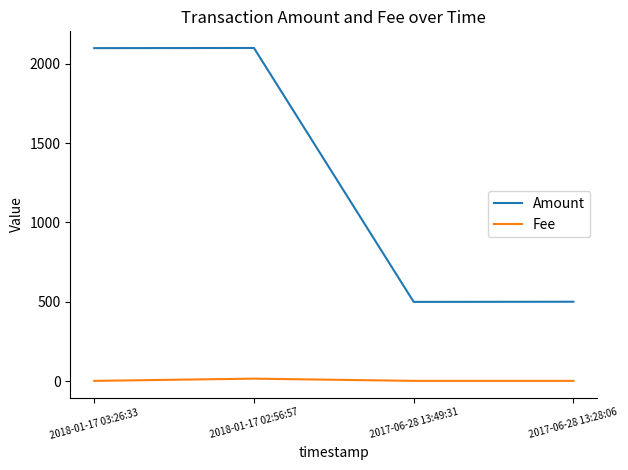

List the series in order of their overall mean, highest first.

Amount, Fee